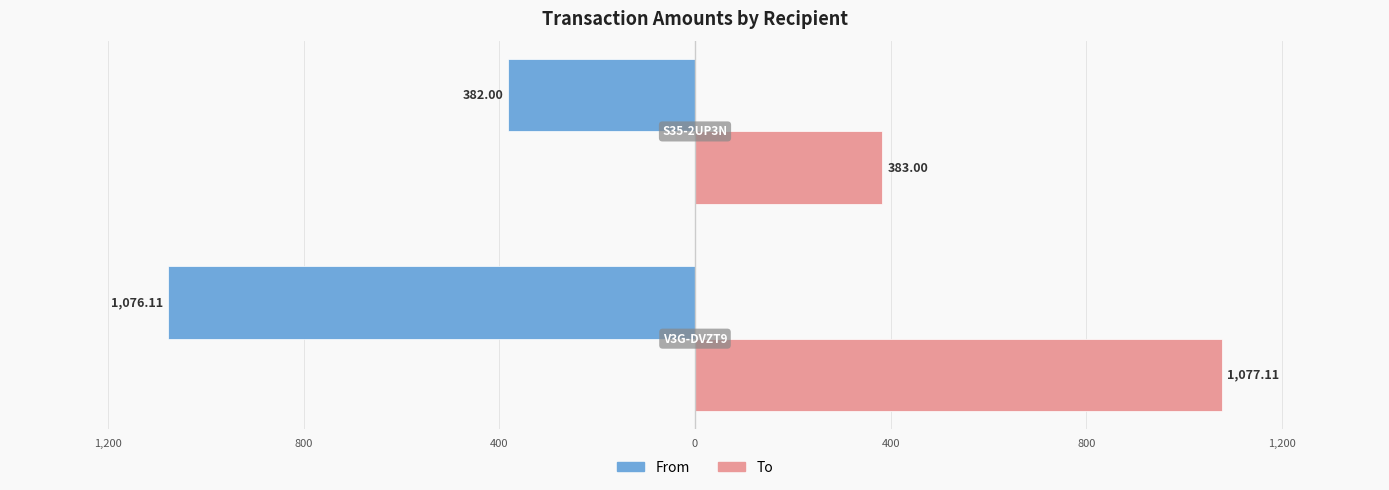

What are all the series names shown in the legend?

From, To